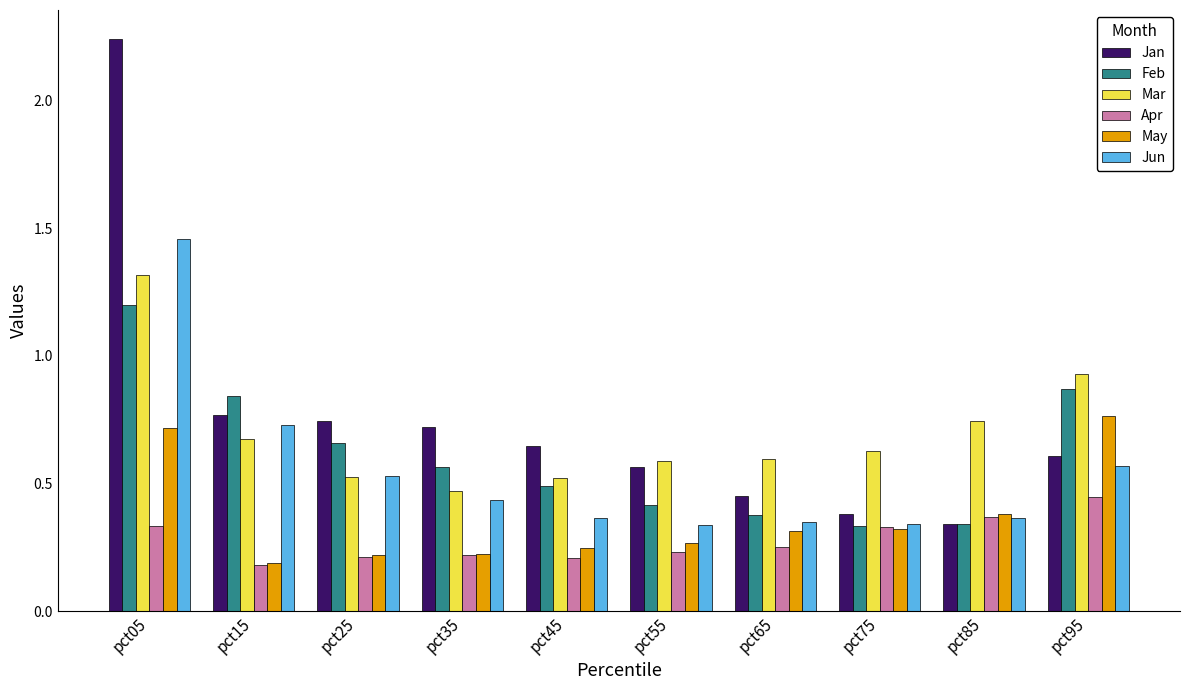

What is the difference between the Jun values at pct05 and pct65?

1.1